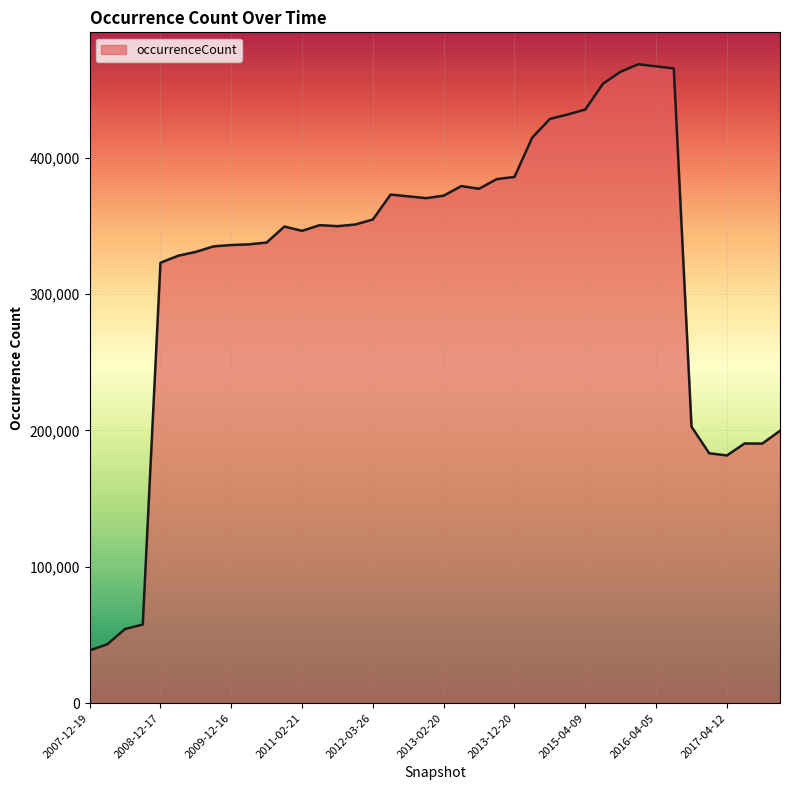

How many lines are shown in the chart?

1